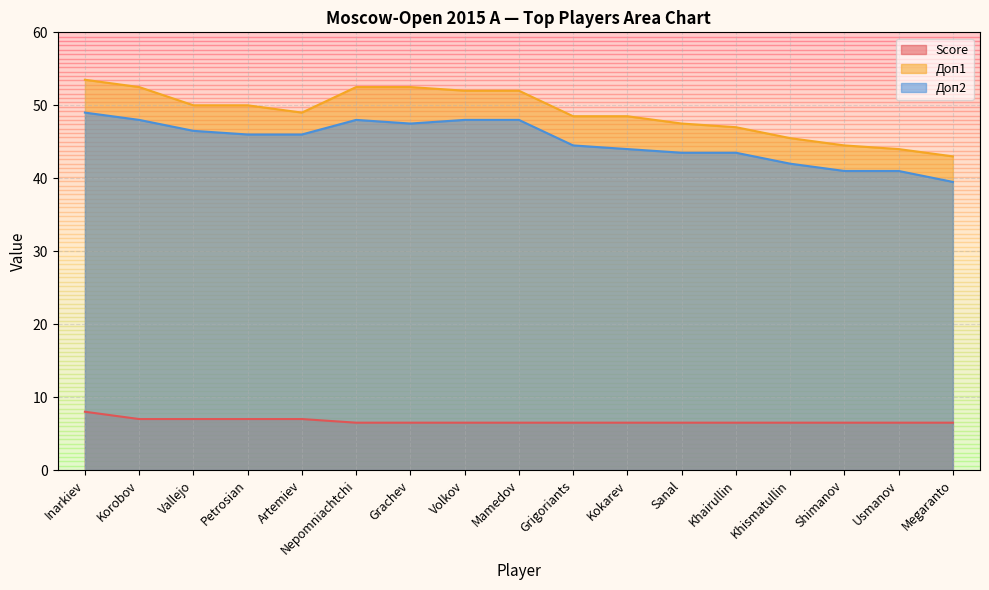

At which category is the sum across all series the highest?

Inarkiev